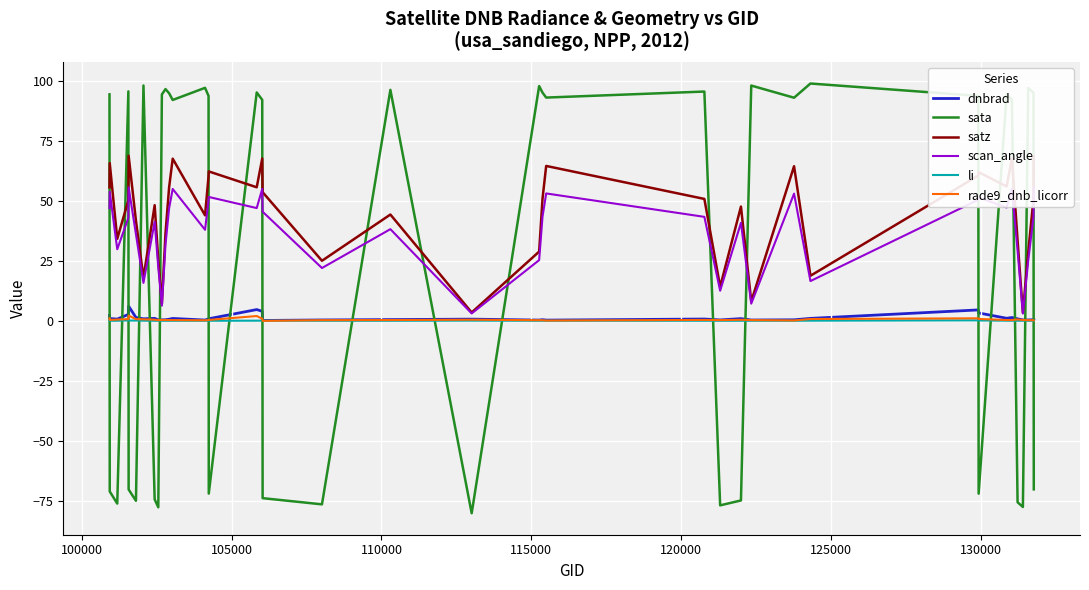

How many intersections are there between sata and satz?

19